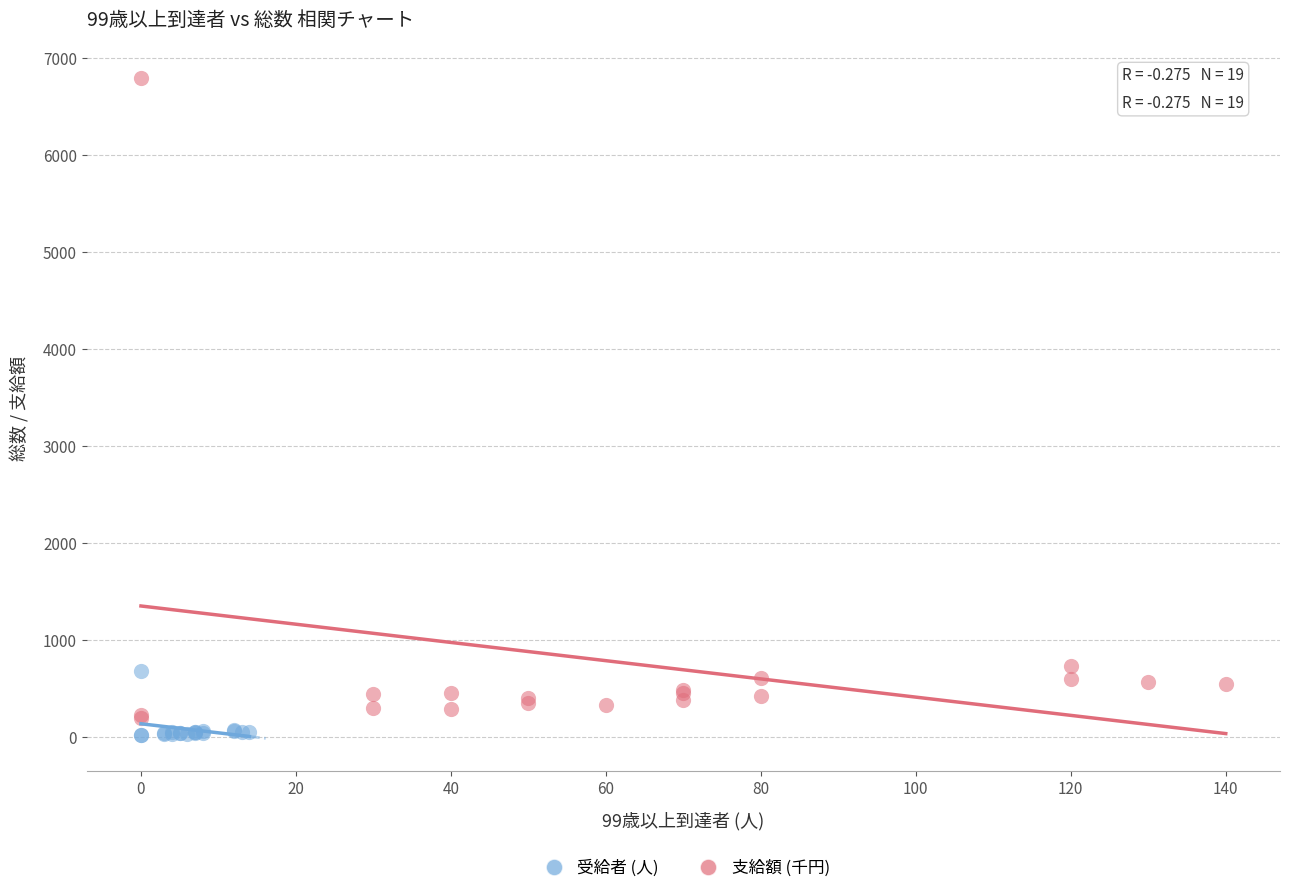

Which series contains the highest Y value?

支給額 (千円)